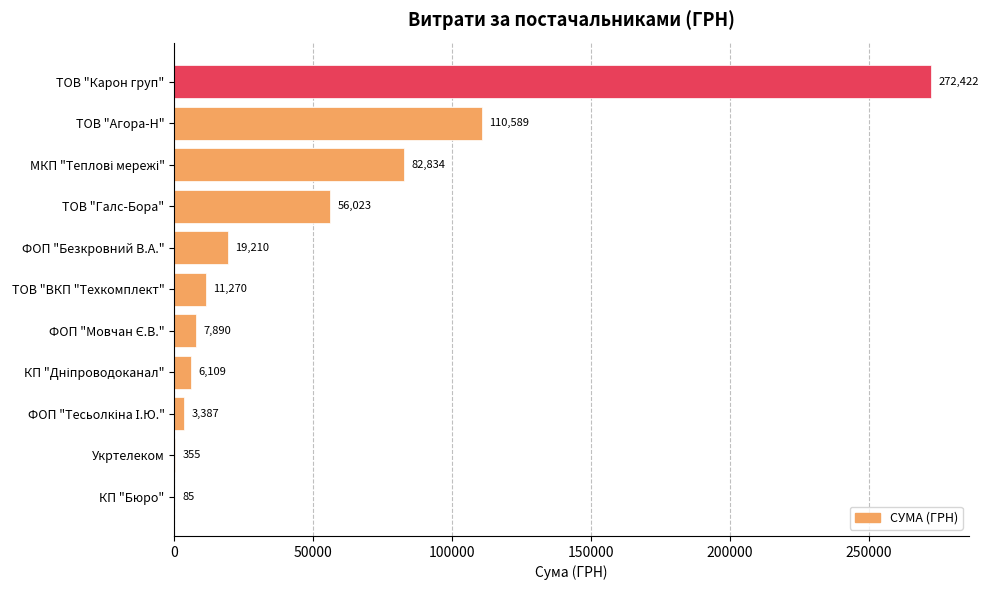

What is the maximum value shown in the chart?

272422.2